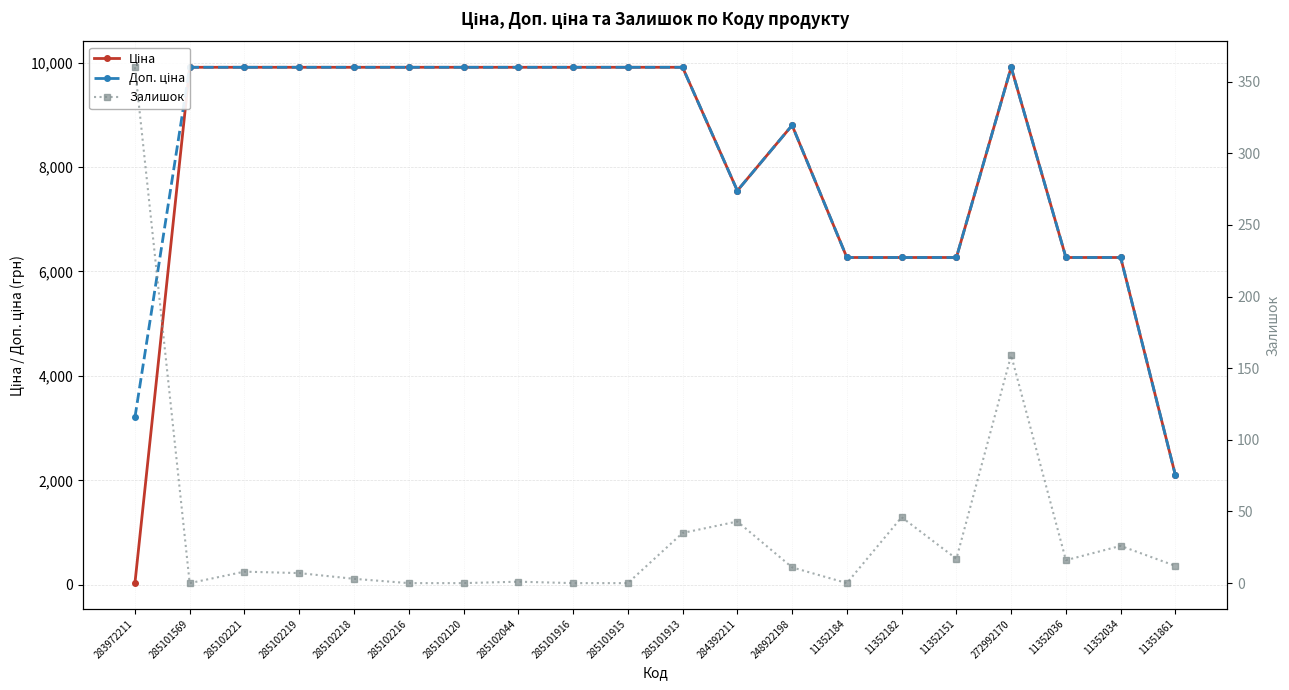

What is the difference between the maximum and minimum values in the Ціна series?

9876.4